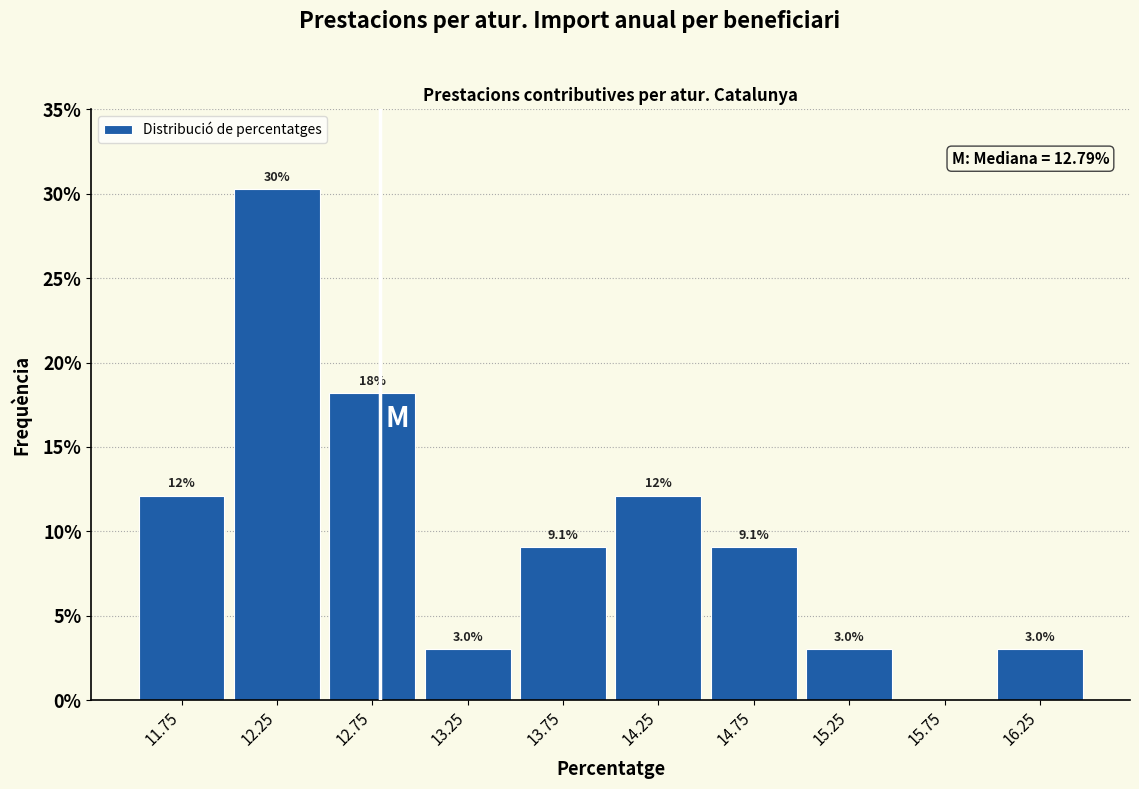

Which range on the x-axis has the tallest bar?

12.0 to 12.5